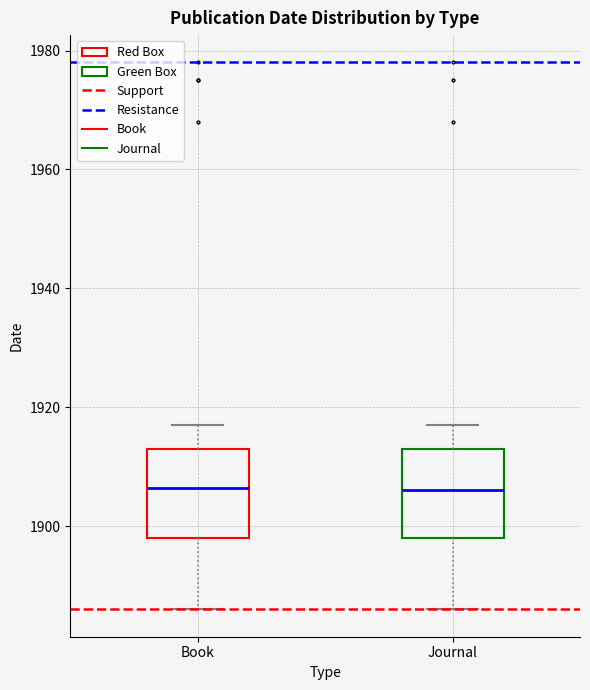

Reading left to right, read every box against the y-axis: the position of its median line, the range the box covers, and the ends of its whiskers. The values are not printed on the chart, so give them approximately, as read against the axis.

Book: median 1906, box 1898 to 1914, whiskers 1886 to 1918
Journal: median 1906, box 1898 to 1914, whiskers 1886 to 1918